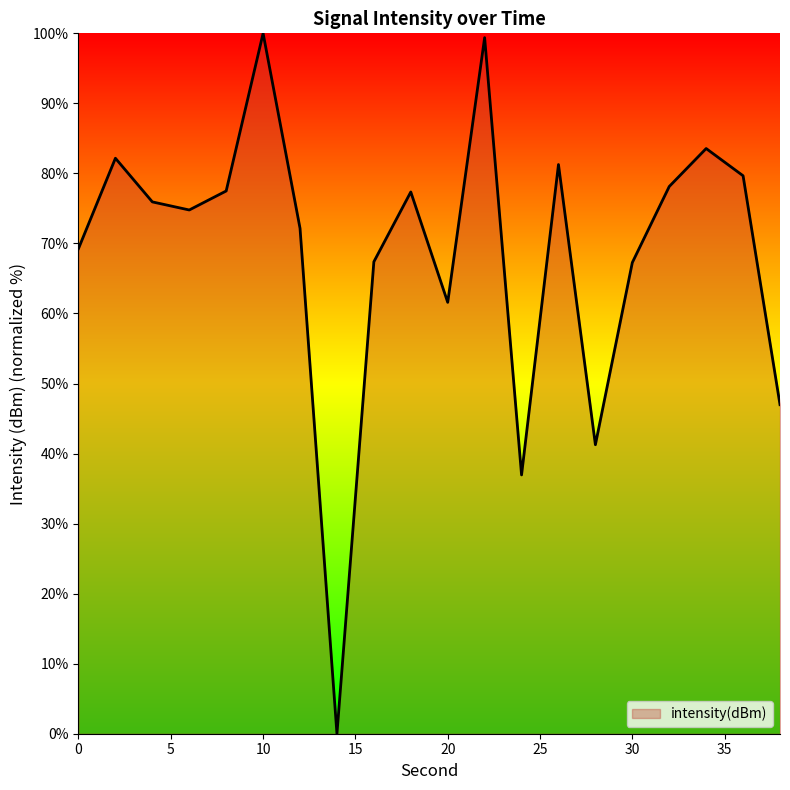

What is the greatest value displayed?

100.0